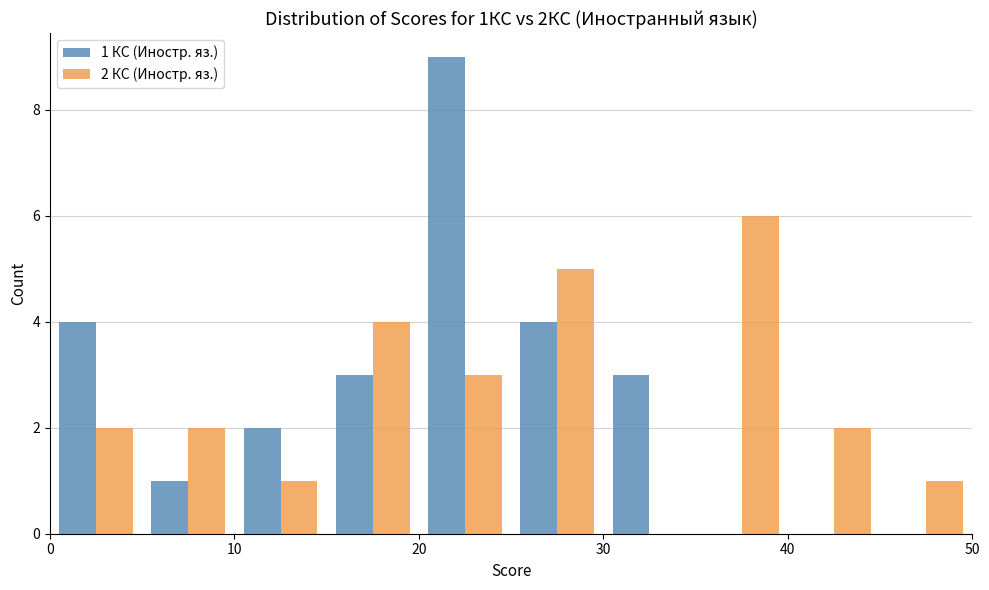

In the 1 КС (Иностр. яз.) series, which range on the x-axis has the tallest bar?

20 to 25